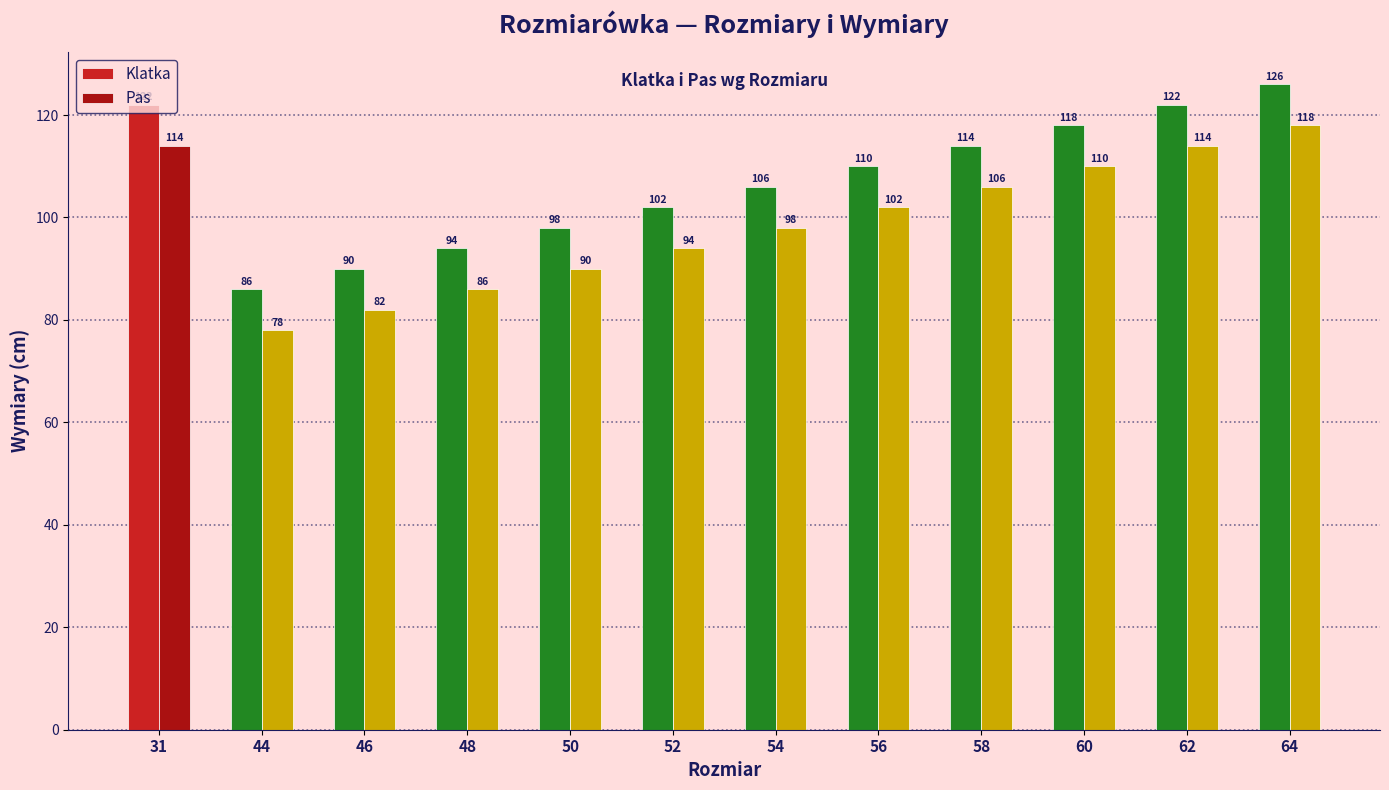

What are all the series names shown in the legend?

Klatka, Pas